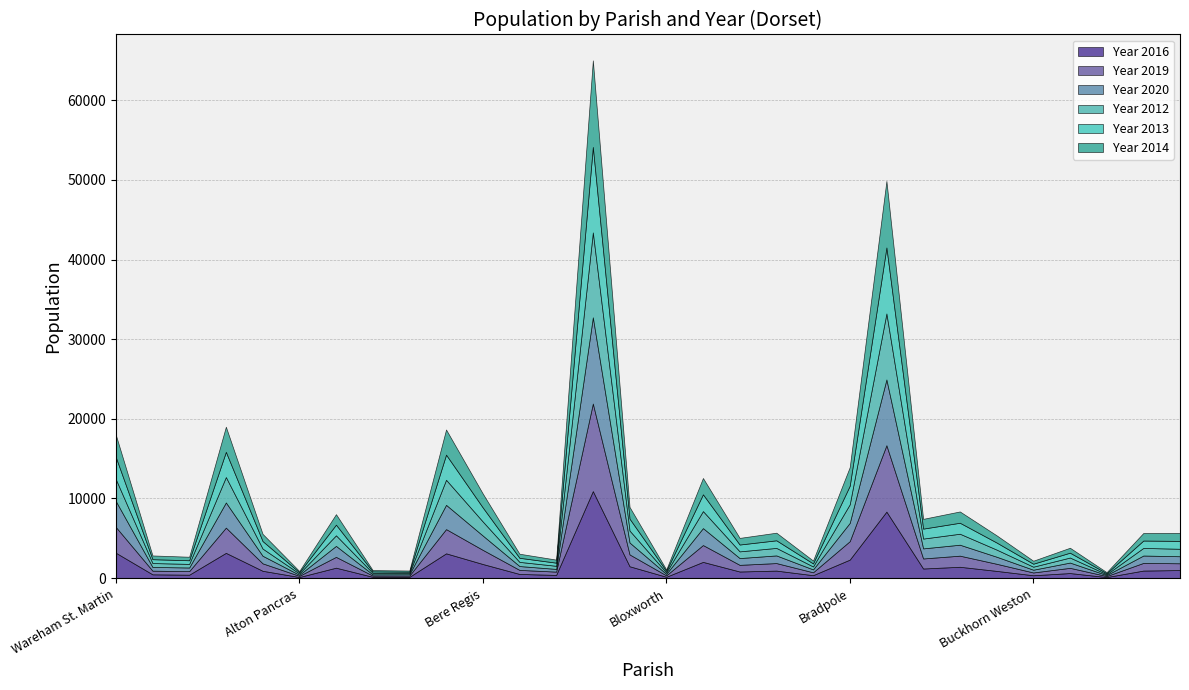

After their last crossing, which series has the higher values: Year 2014 or Year 2019?

Year 2014